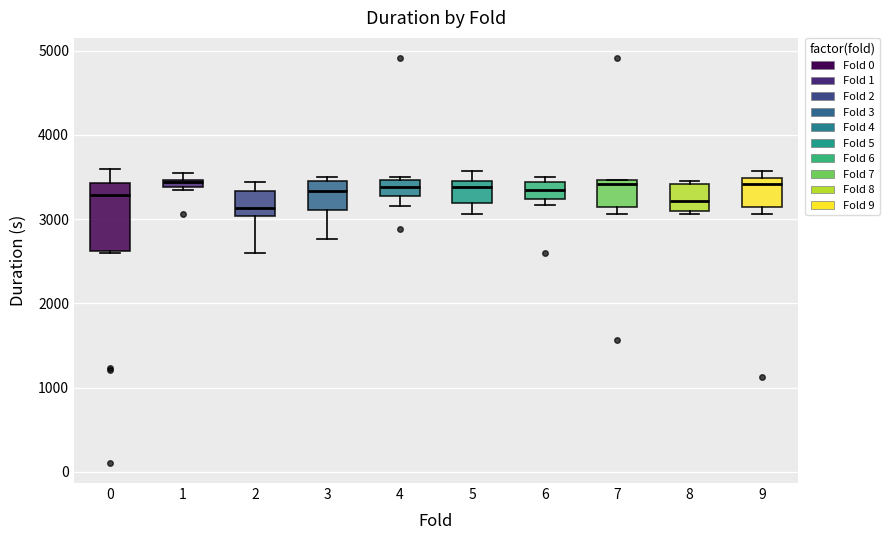

Where does the lower whisker of the box at x = 3 end on the y-axis? The values are not printed on the chart, so give them approximately, as read against the axis.

2800